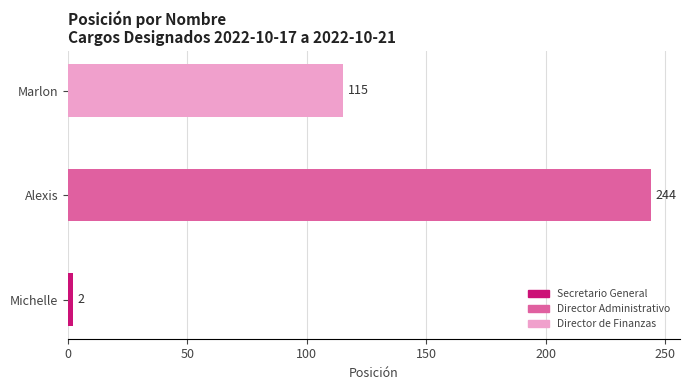

Rank the categories by value from lowest to highest.

Michelle, Marlon, Alexis